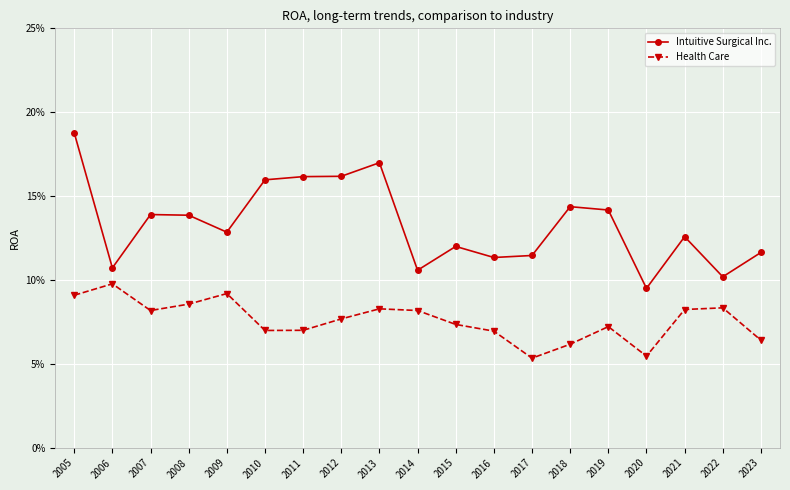

Count the Health Care values in the range 0 to 1.

19